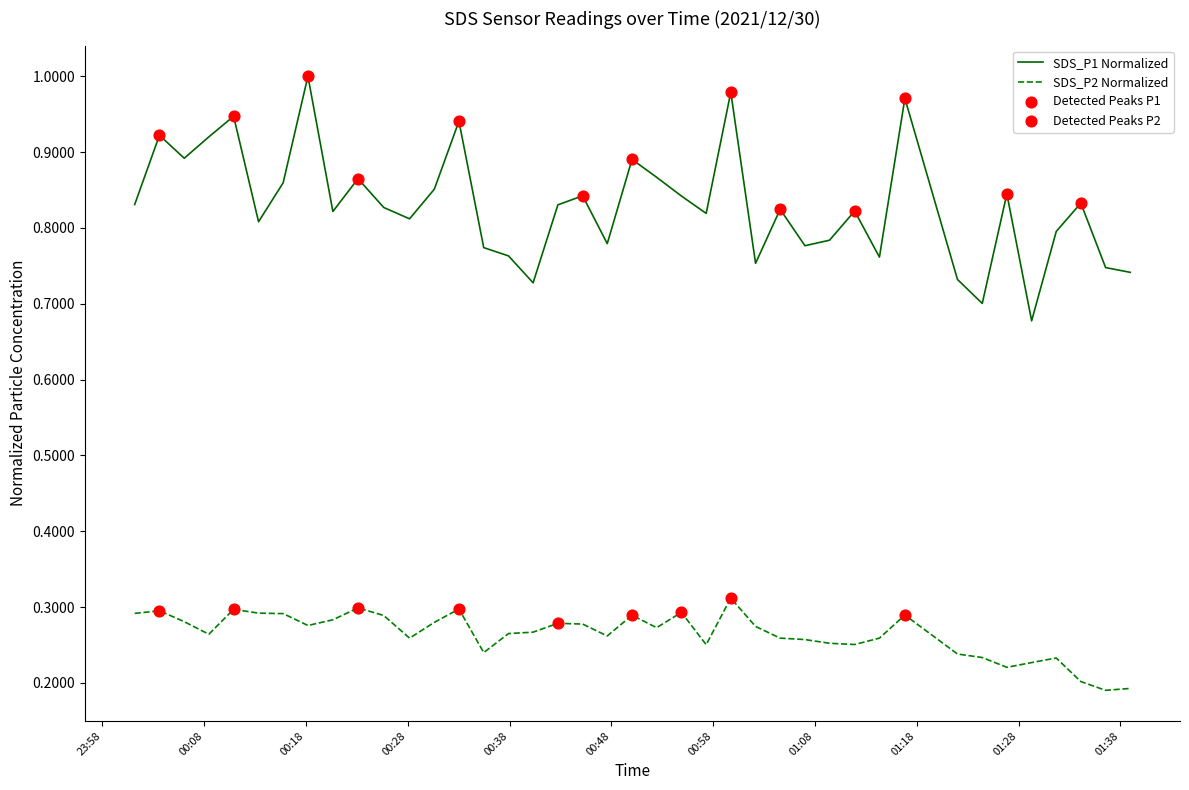

Which series has the largest total across all categories?

SDS_P1 Normalized